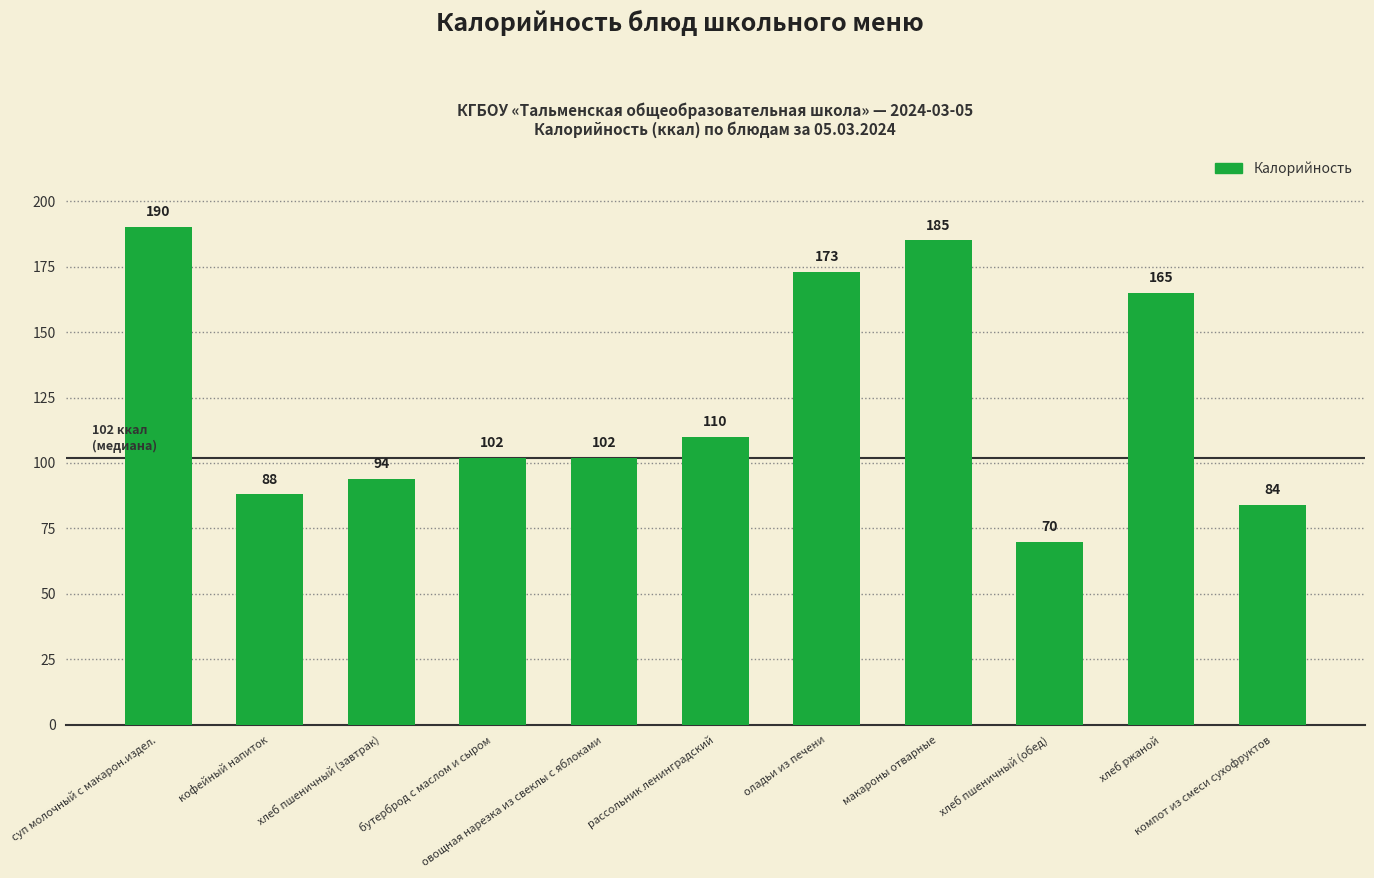

How many bars are there in total?

11